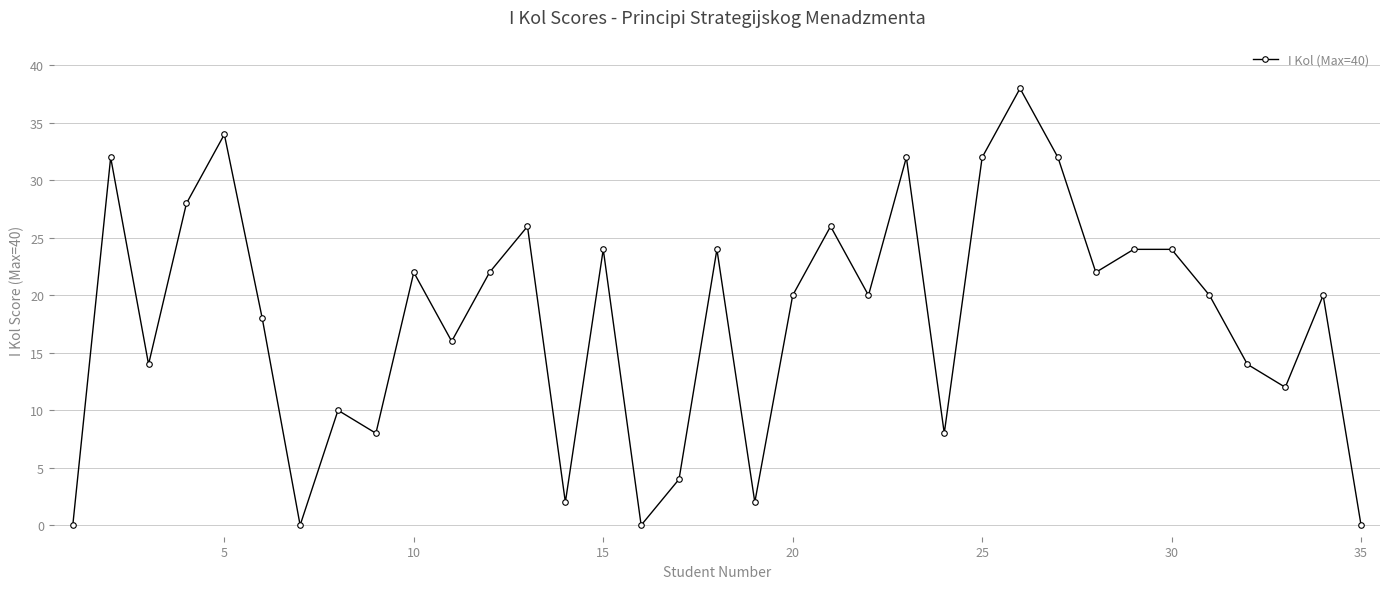

True or false: there are more than 2 points higher than both neighbors.

True